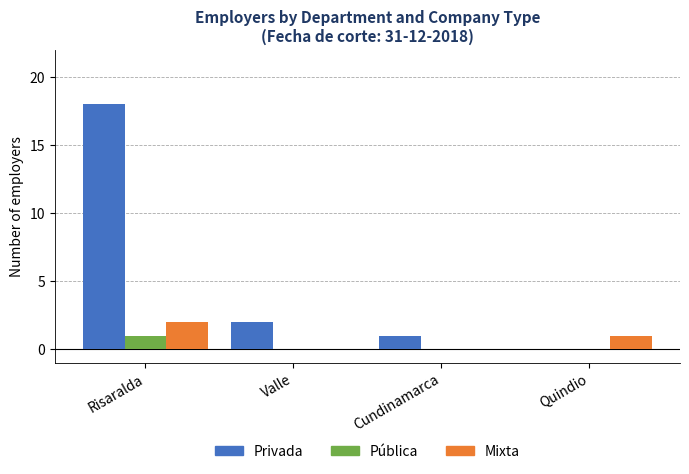

At which category is the sum across all series the highest?

Risaralda